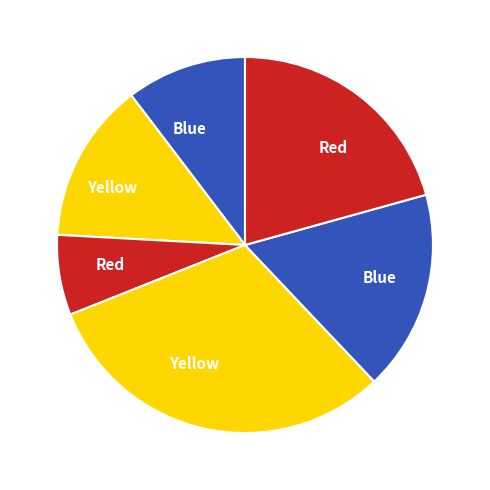

Count the number of slices in the pie.

6